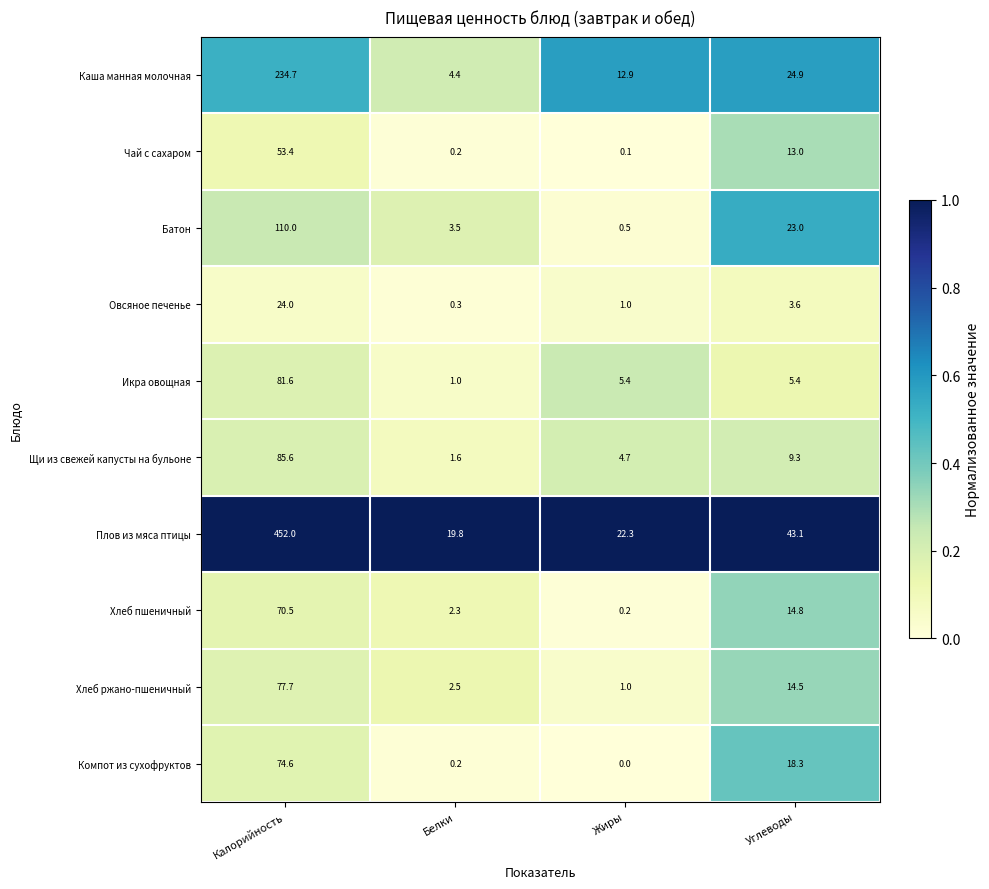

Rank the series at Углеводы from highest to lowest value.

Плов из мяса птицы, Каша манная молочная, Батон, Компот из сухофруктов, Хлеб пшеничный, Хлеб ржано-пшеничный, Чай с сахаром, Щи из свежей капусты на бульоне, Икра овощная, Овсяное печенье